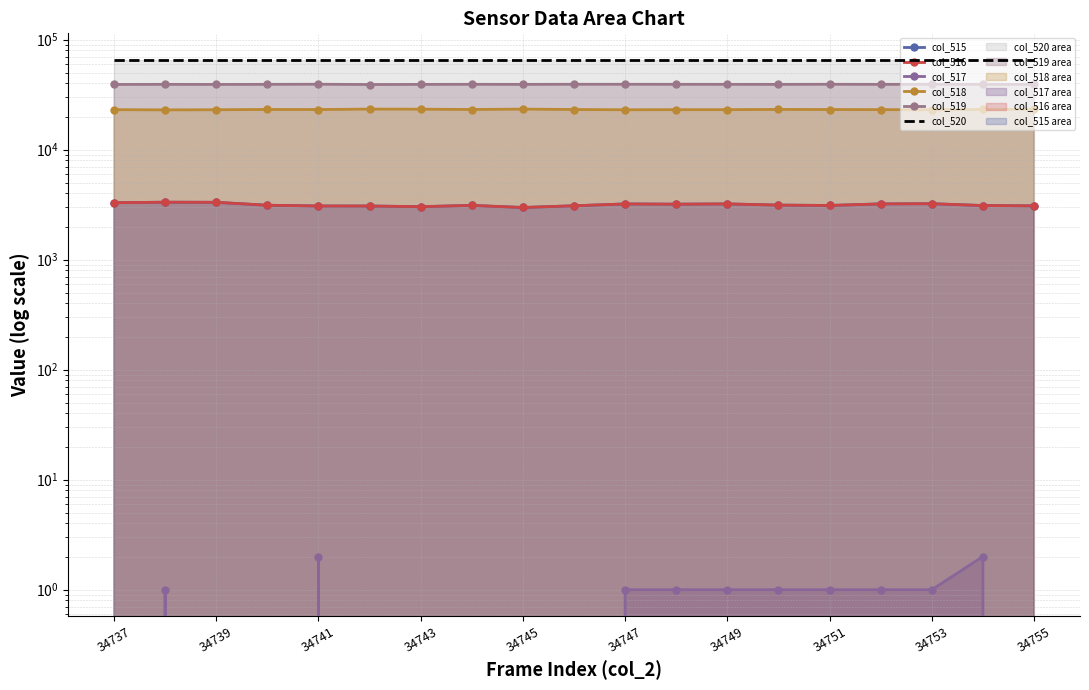

What is the difference between the col_519 values at 16 and 34751?

9